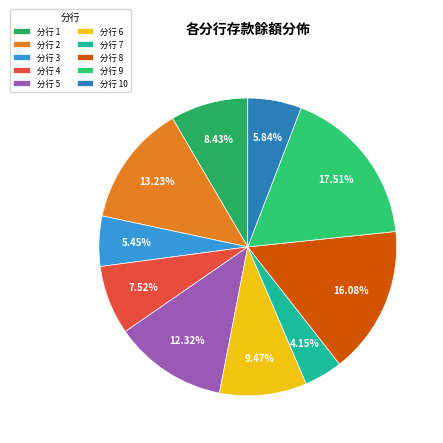

Count the number of slices in the pie.

10